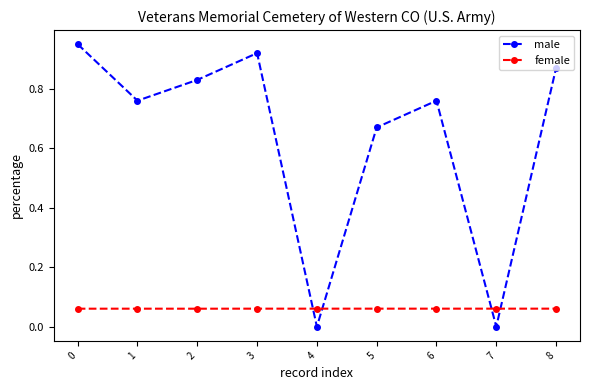

At 0, list the series in order from smallest to largest.

female, male